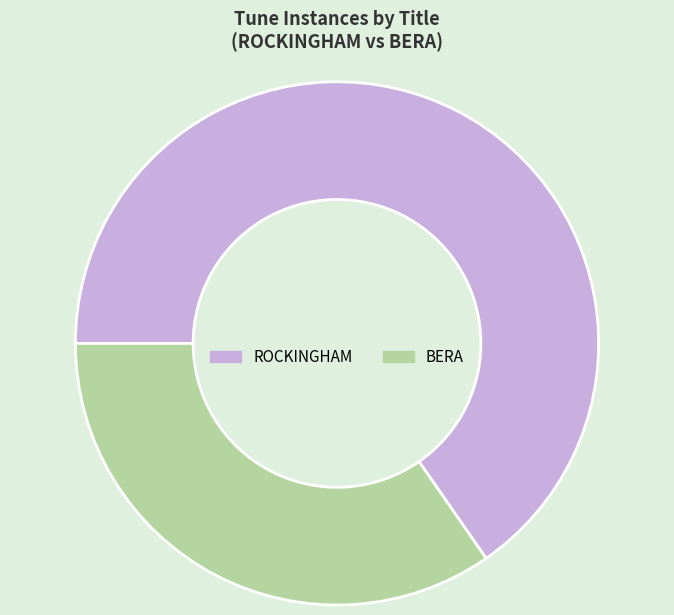

Is it true that BERA is 24% of the pie?

False